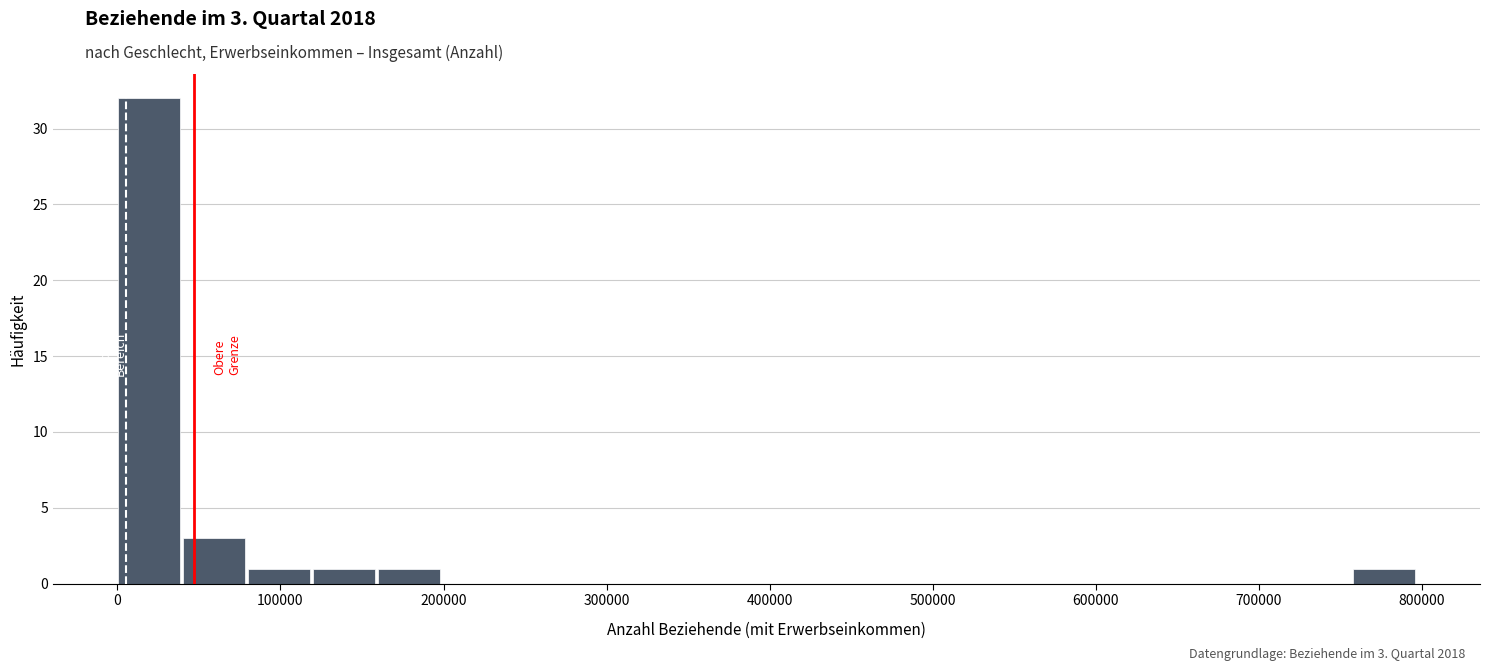

Read against the x-axis, roughly where is the centre of the tallest bar?

20000